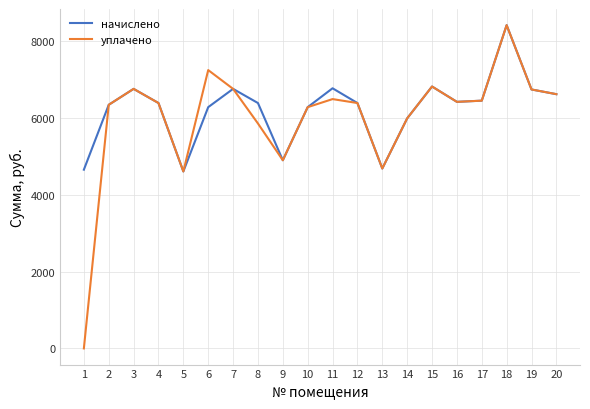

How many distinct data groups are displayed?

2